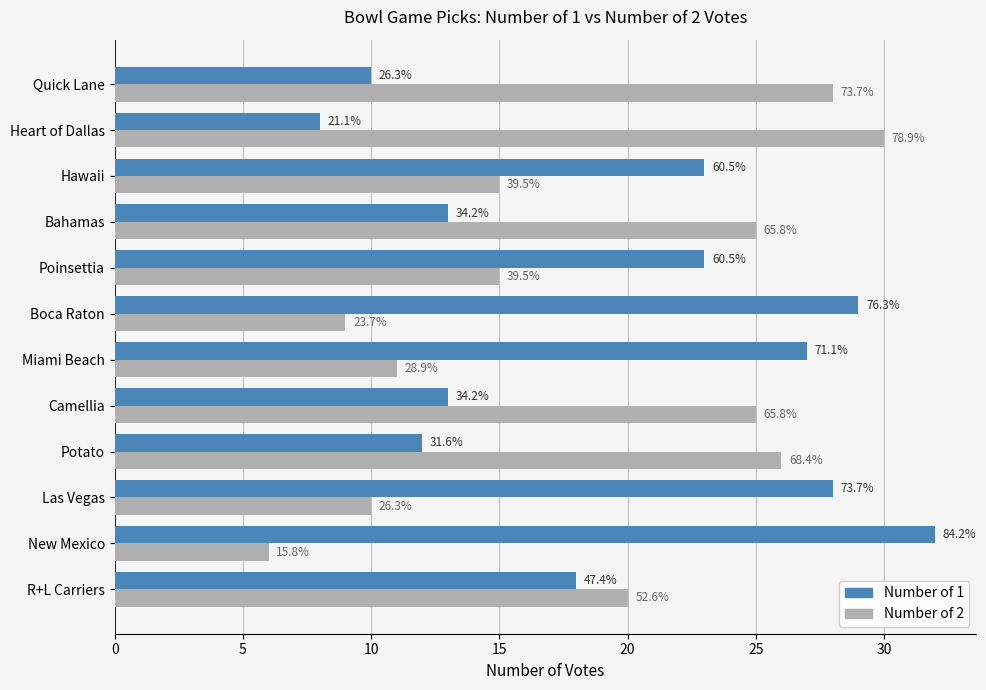

List the series in order of their peak value, lowest first.

Number of 2, Number of 1